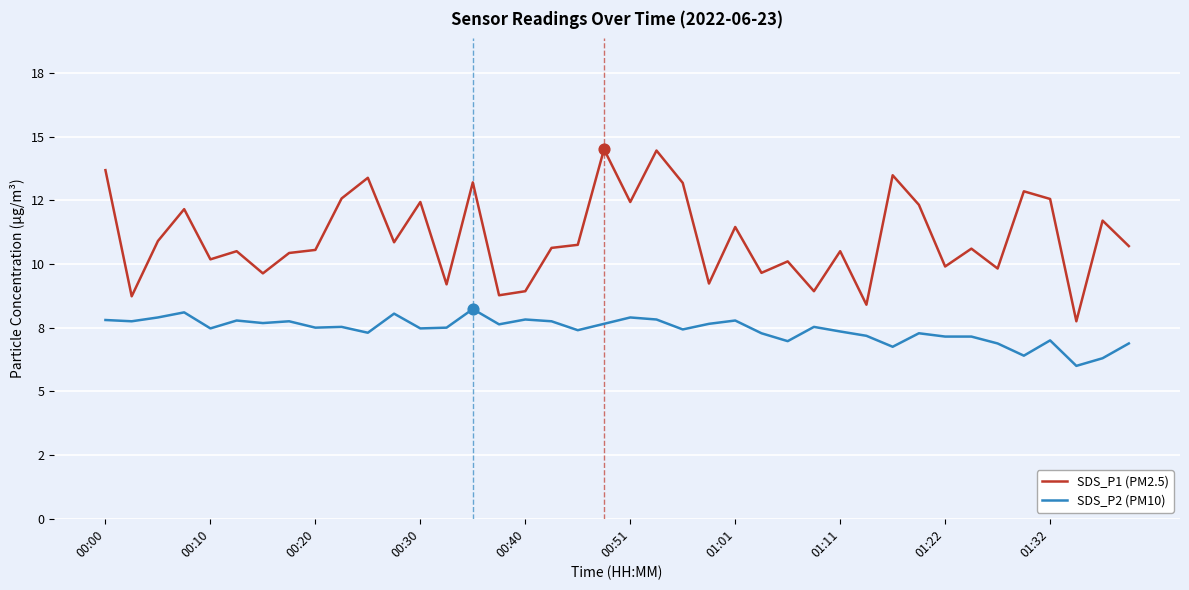

What are all the series names shown in the legend?

SDS_P1 (PM2.5), SDS_P2 (PM10)